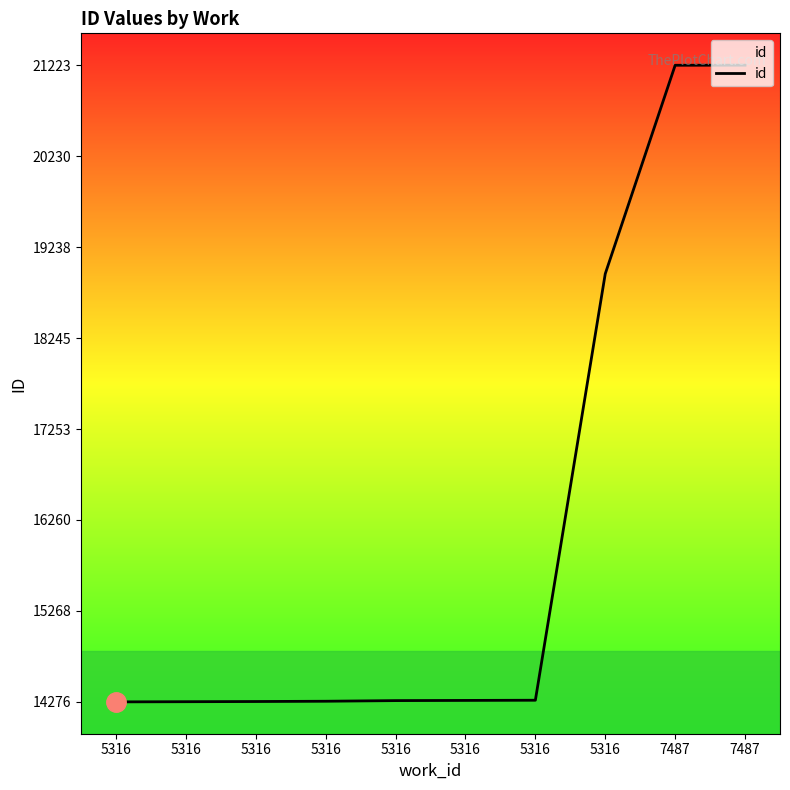

How many lines are shown in the chart?

1